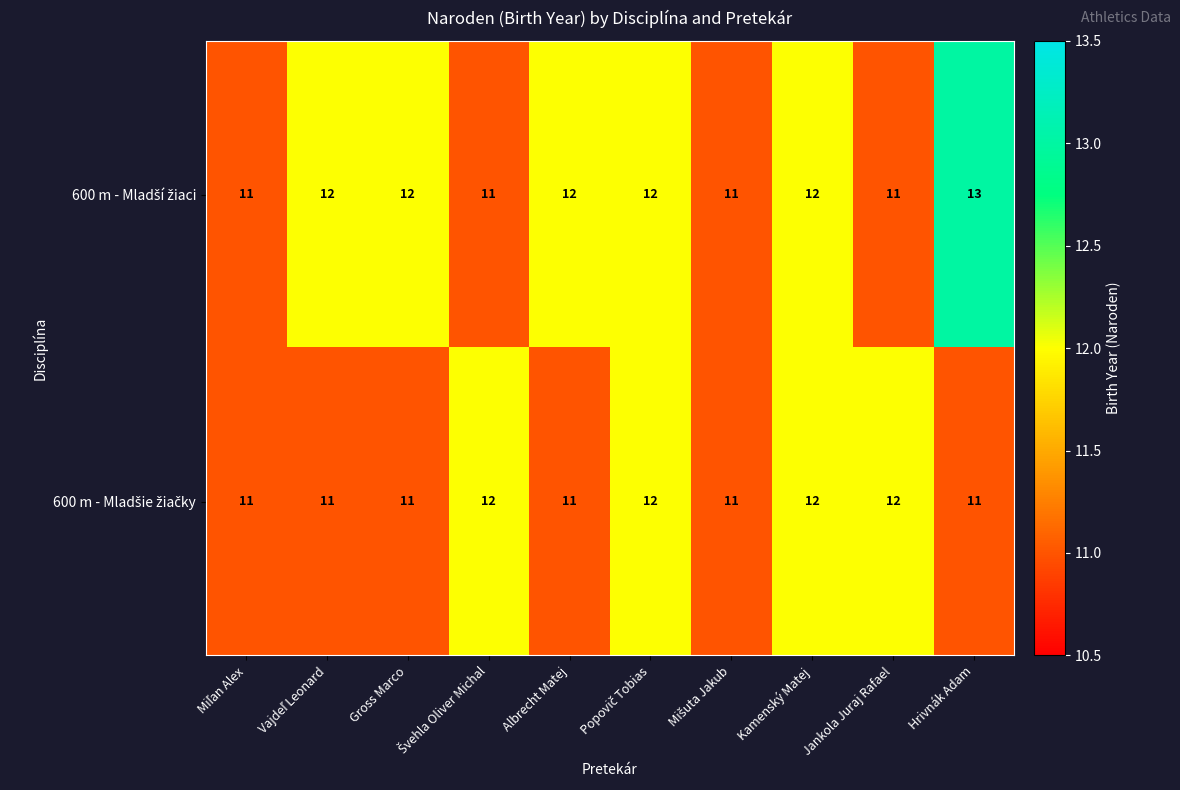

What is the total value across all series at Hrivnák Adam?

24